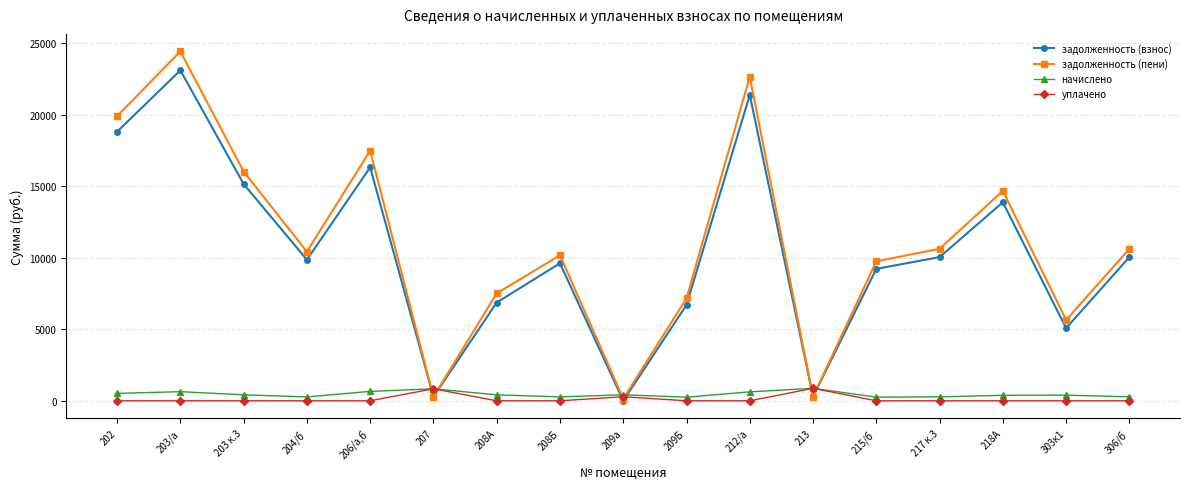

What is the average value of the задолженность (пени) series?

11039.6